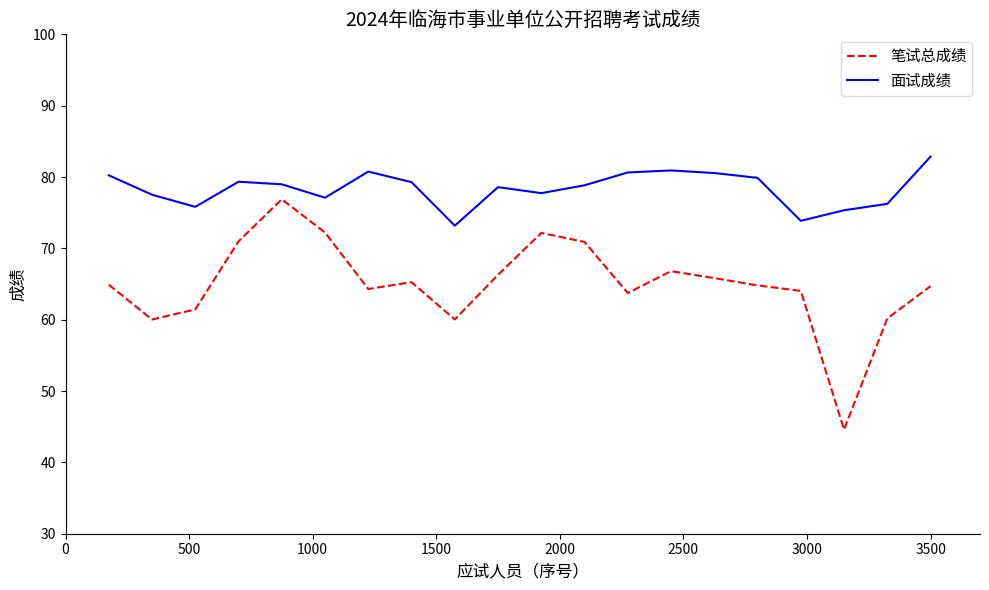

True or false: 面试成绩 and 笔试总成绩 cross at least once.

False